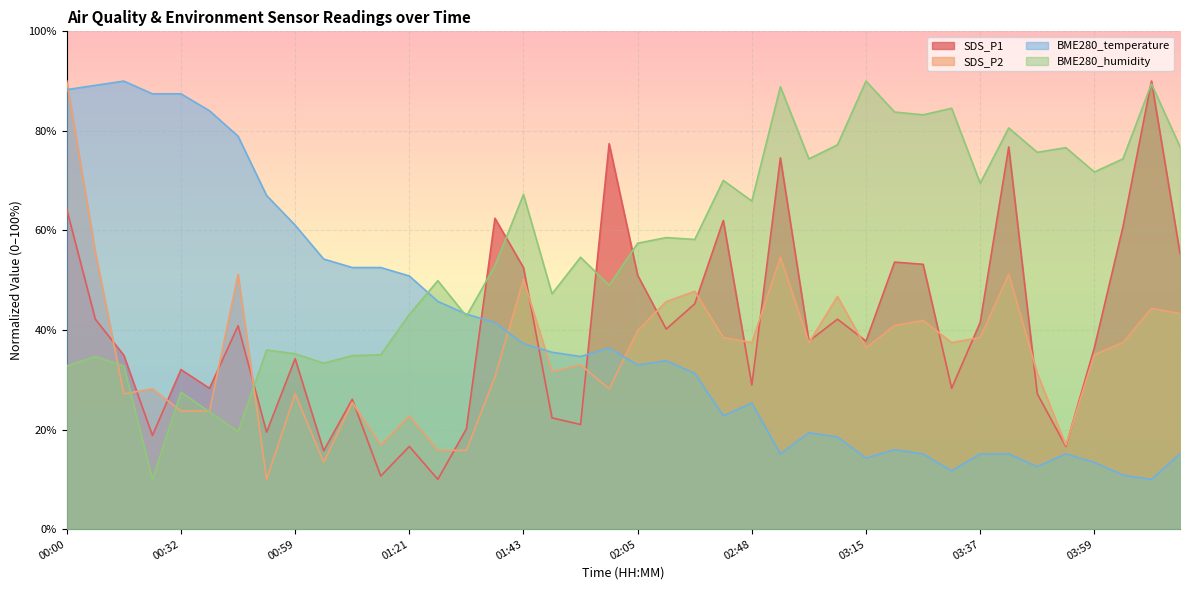

What position from the right is 01:04?

31